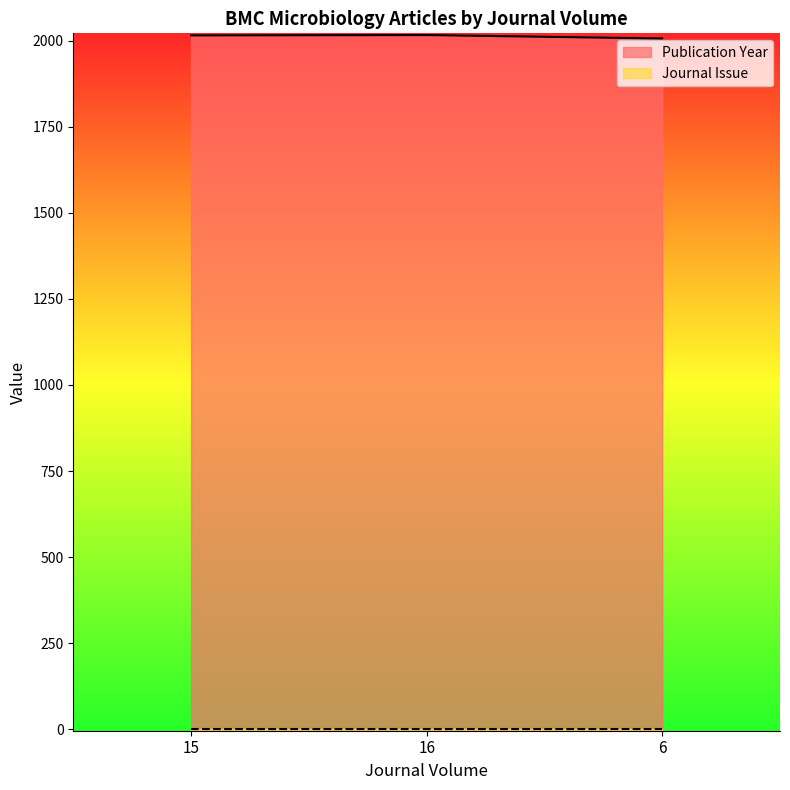

List the labels in order of value, largest first.

16, 15, 6